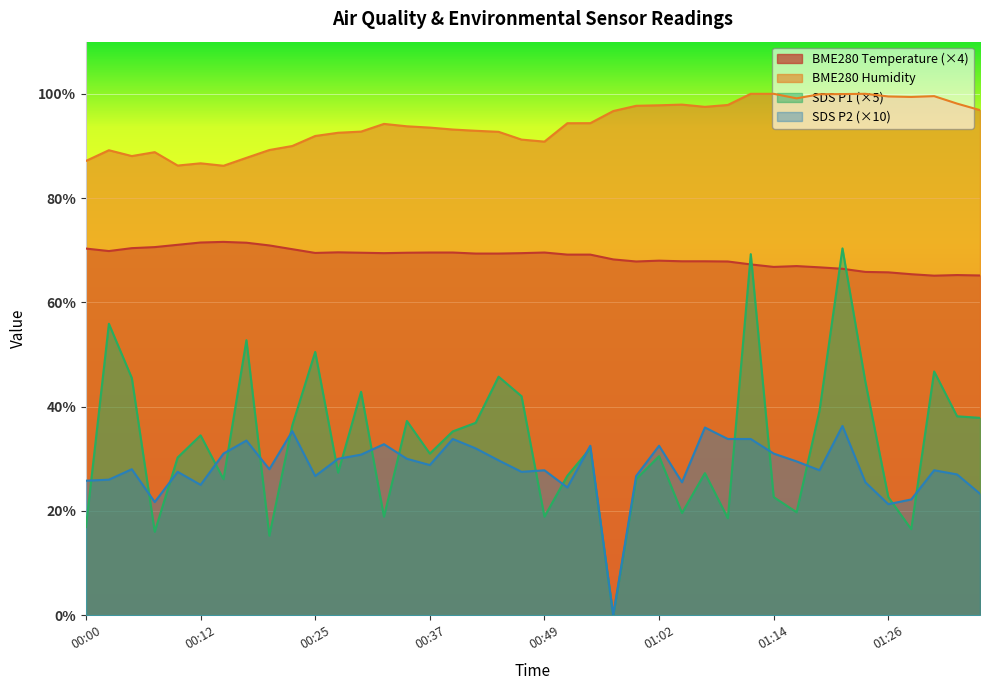

Is it true that SDS_P2 equals 36.0 at 01:07?

True